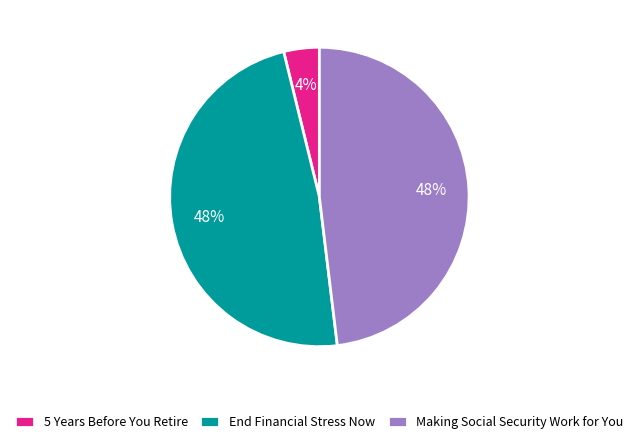

Which category has the smallest portion of the pie?

5 Years Before You Retire